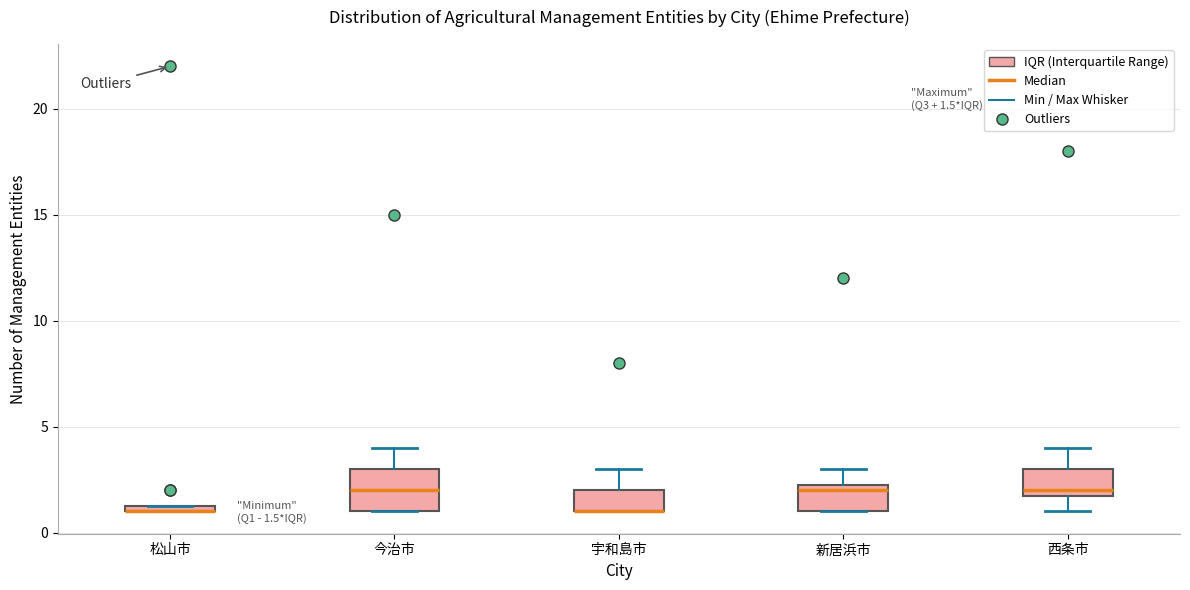

Which box is the tallest, from its lower edge to its upper edge?

今治市